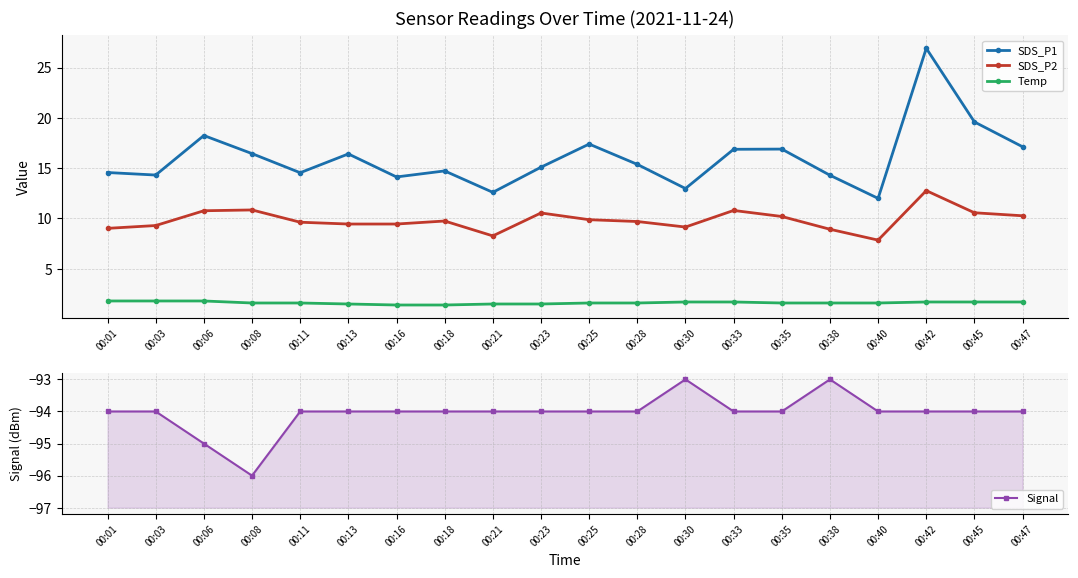

Reading left to right, extract all data points from this chart.

SDS_P1: 00:01=14.6	00:03=14.3	00:06=18.2	00:08=16.4	00:11=14.6	00:13=16.4	00:16=14.1	00:18=14.7	00:21=12.6	00:23=15.1	00:25=17.4	00:28=15.4	00:30=13.0	00:33=16.9	00:35=16.9	00:38=14.3	00:40=12.0	00:42=26.9	00:45=19.6	00:47=17.1
SDS_P2: 00:01=9.0	00:03=9.3	00:06=10.8	00:08=10.8	00:11=9.6	00:13=9.4	00:16=9.4	00:18=9.8	00:21=8.3	00:23=10.6	00:25=9.9	00:28=9.7	00:30=9.2	00:33=10.8	00:35=10.2	00:38=8.9	00:40=7.8	00:42=12.8	00:45=10.6	00:47=10.3
Temp: 00:01=1.8	00:03=1.8	00:06=1.8	00:08=1.6	00:11=1.6	00:13=1.5	00:16=1.4	00:18=1.4	00:21=1.5	00:23=1.5	00:25=1.6	00:28=1.6	00:30=1.7	00:33=1.7	00:35=1.6	00:38=1.6	00:40=1.6	00:42=1.7	00:45=1.7	00:47=1.7
Signal: 00:01=-94.0	00:03=-94.0	00:06=-95.0	00:08=-96.0	00:11=-94.0	00:13=-94.0	00:16=-94.0	00:18=-94.0	00:21=-94.0	00:23=-94.0	00:25=-94.0	00:28=-94.0	00:30=-93.0	00:33=-94.0	00:35=-94.0	00:38=-93.0	00:40=-94.0	00:42=-94.0	00:45=-94.0	00:47=-94.0